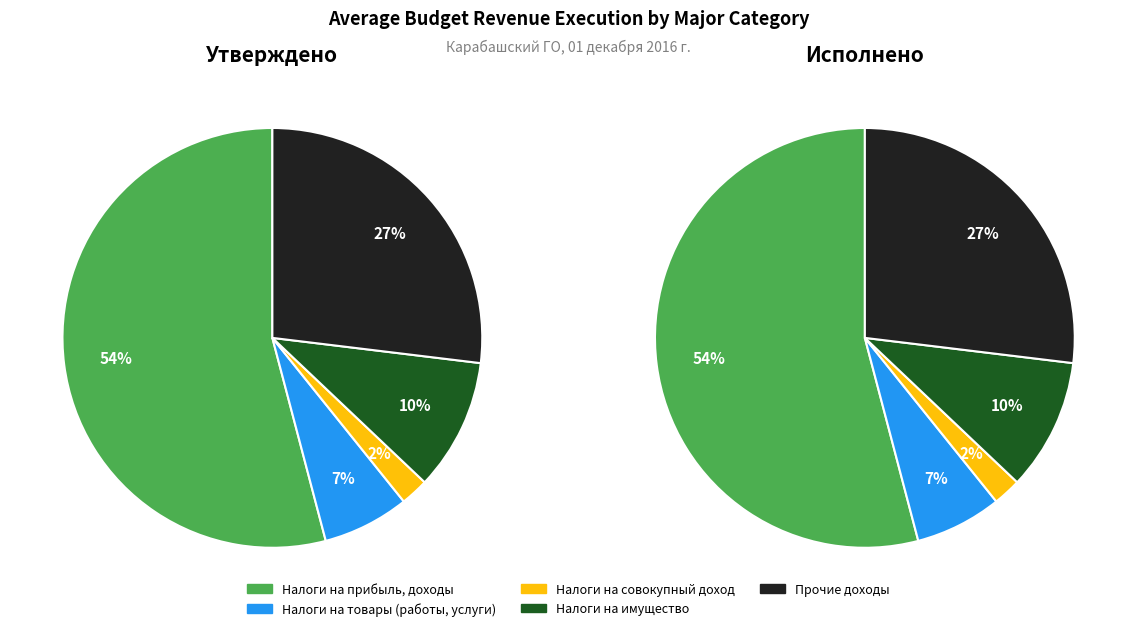

Which category has the smallest portion of the pie?

НАЛОГИ НА СОВОКУПНЫЙ ДОХОД